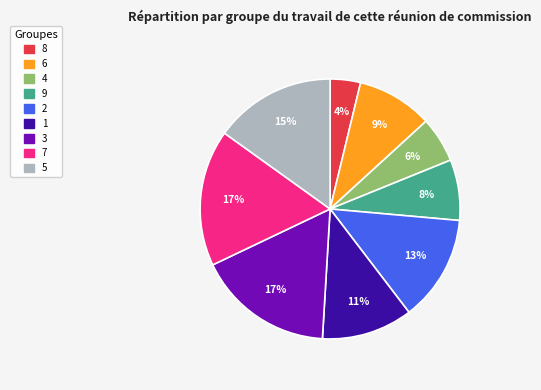

Is the sum of 1 and 6 greater than half?

No